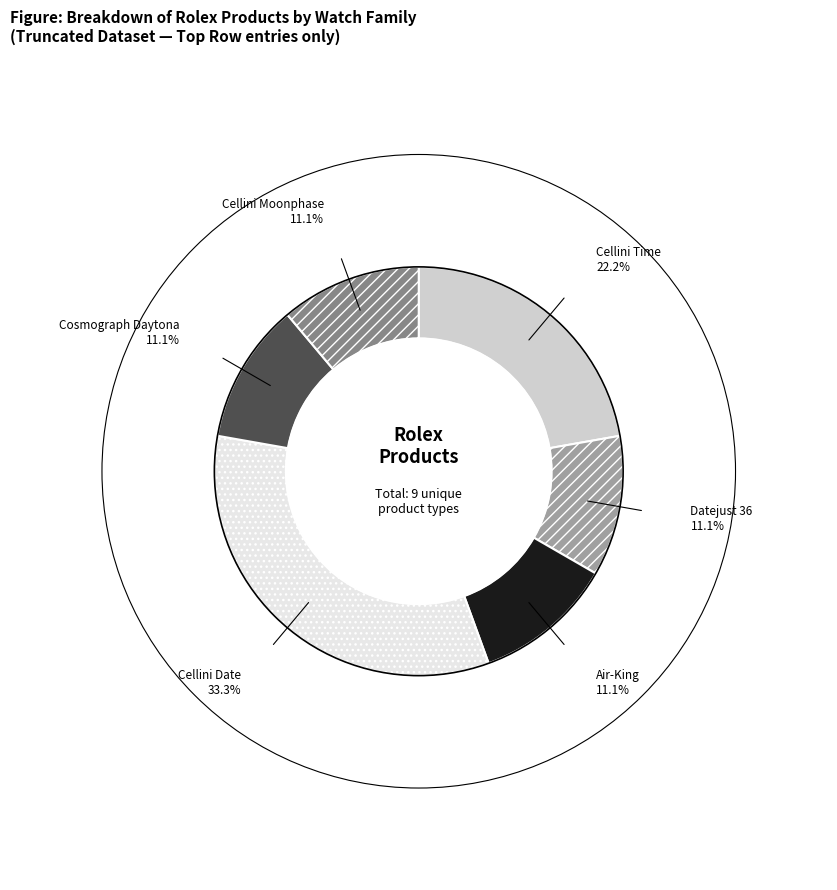

To the nearest percent, what is the difference between the largest and smallest slice percentages?

22%